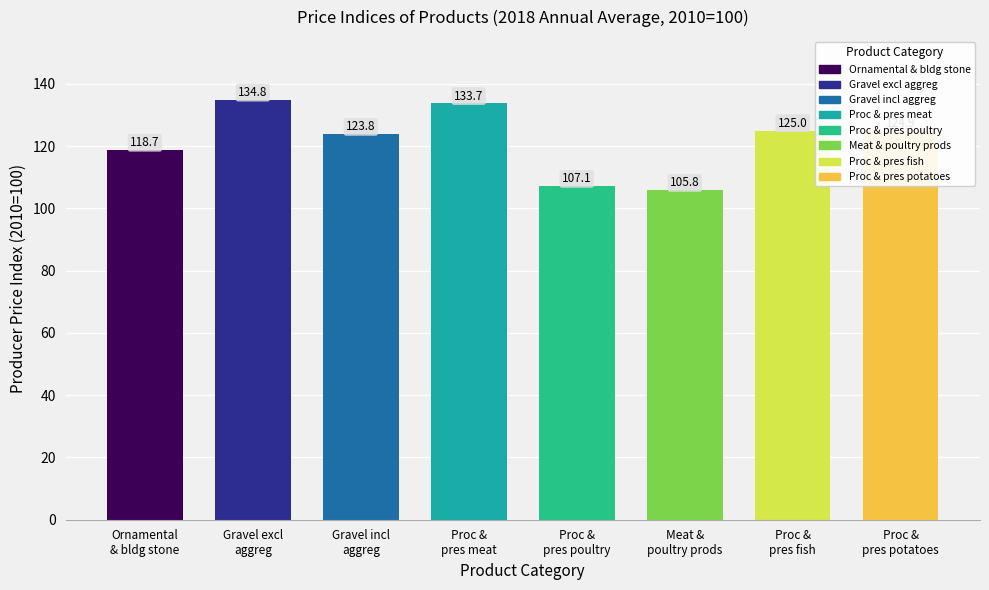

Reading left to right, extract all data points from this chart.

118.7	134.8	123.8	133.7	107.1	105.8	125.0	124.9